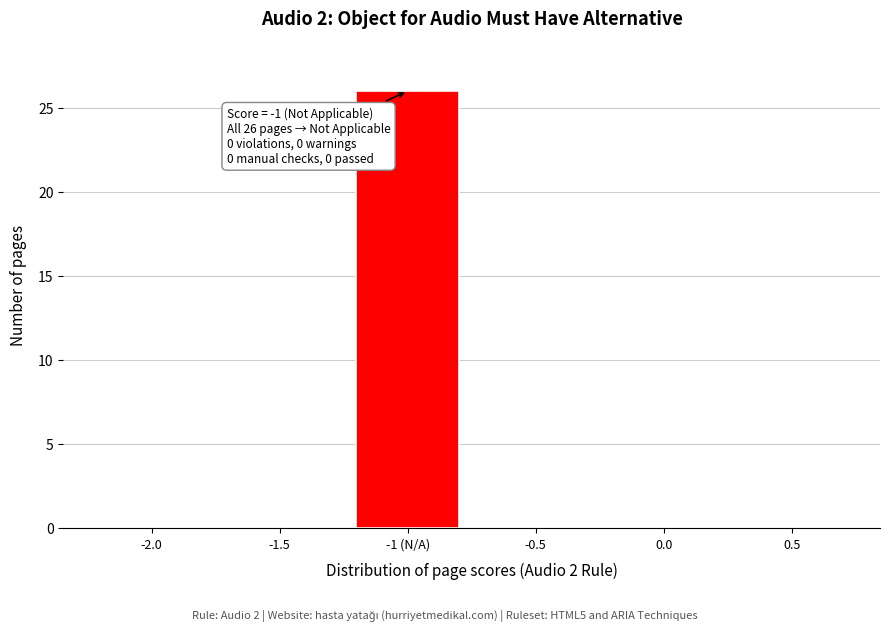

Reading left to right, list all the values displayed in this chart.

-2.0=0	-1.5=0	-1 (N/A)=26	-0.5=0	0.0=0	0.5=0